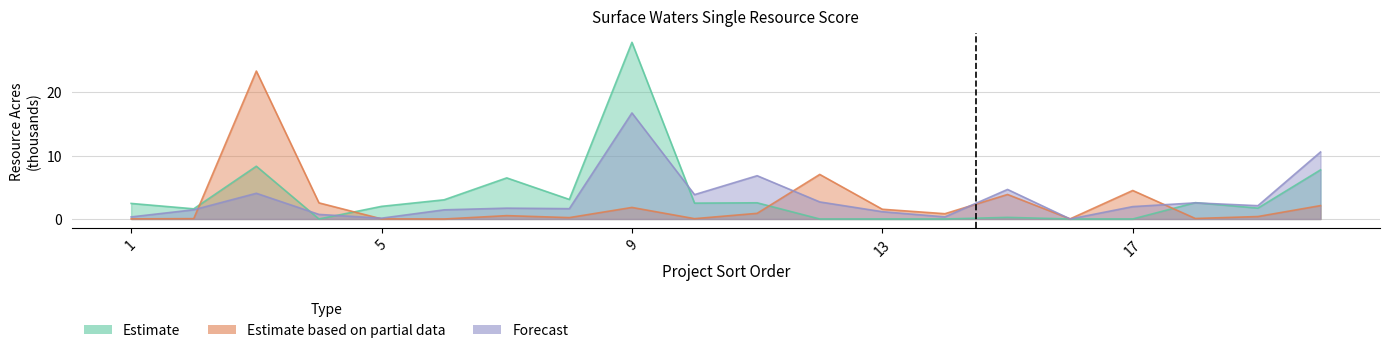

What is the sum of the Estimate based on partial data values at 7 and 9?

2.4